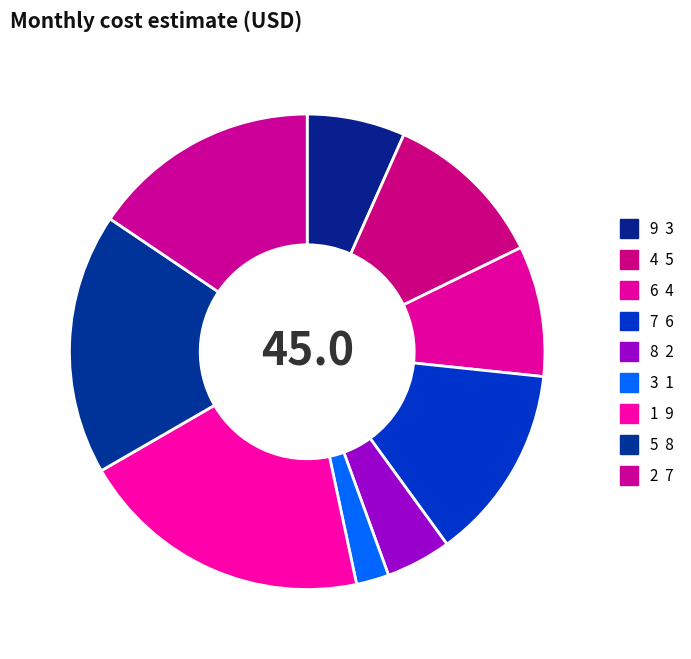

How many slices are in this pie chart?

9